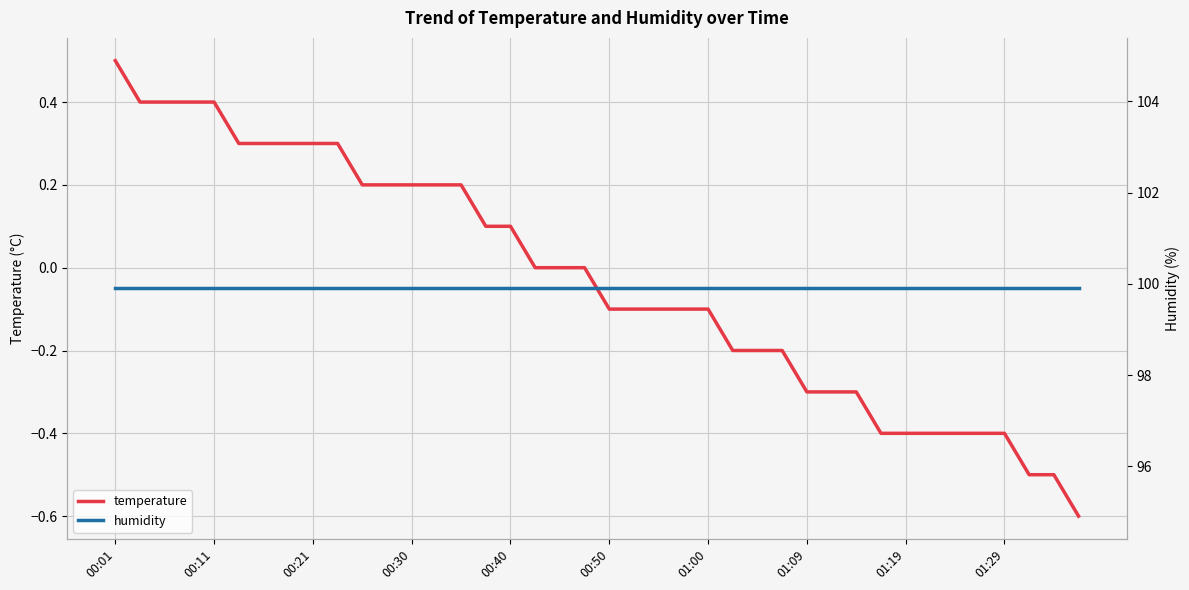

True or false: humidity and temperature cross at least once.

False